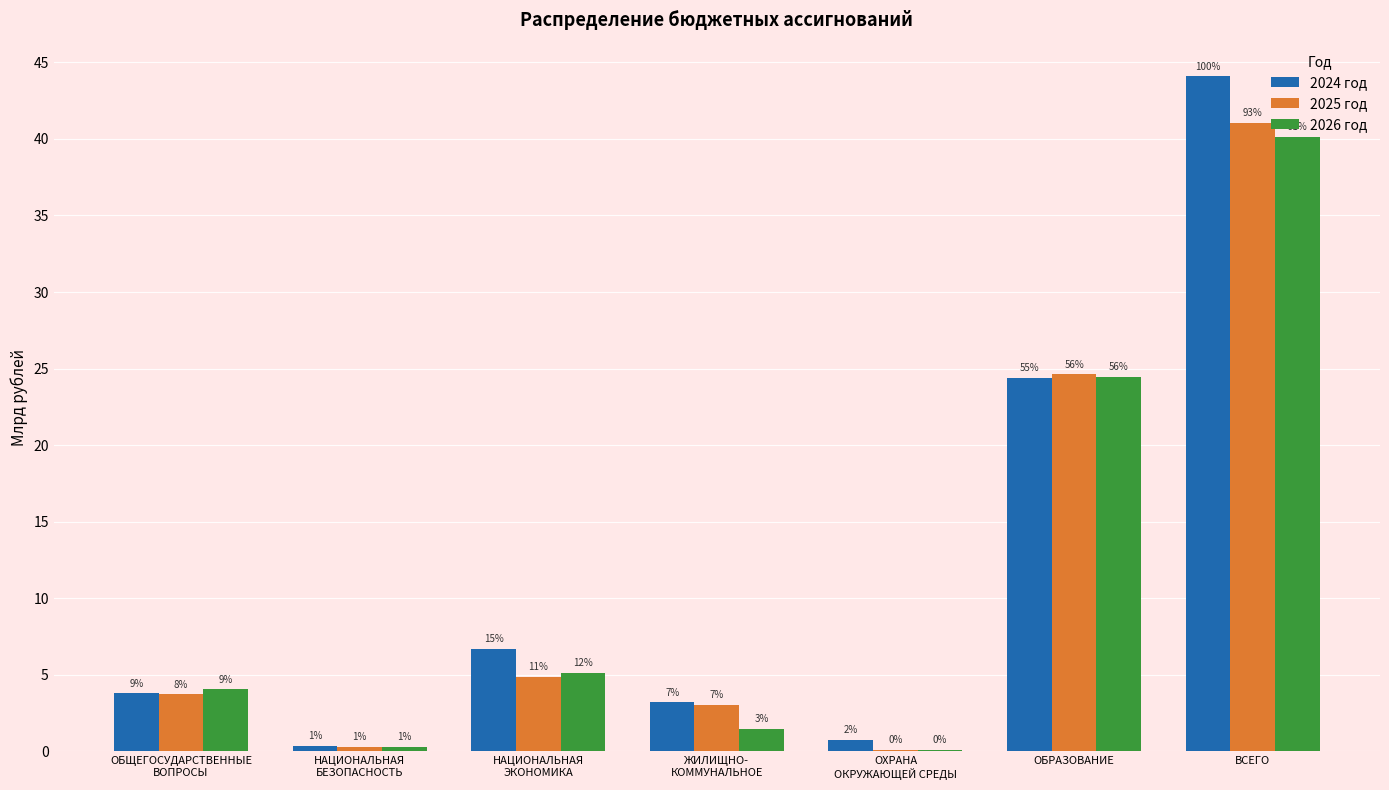

List the series in order of their overall mean, lowest first.

2026 год, 2025 год, 2024 год